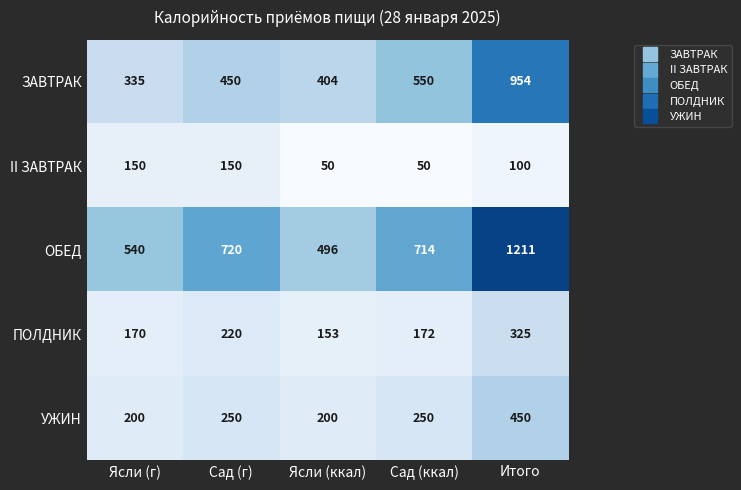

Which series changed the most between Ясли (г) and Сад (г)?

ОБЕД